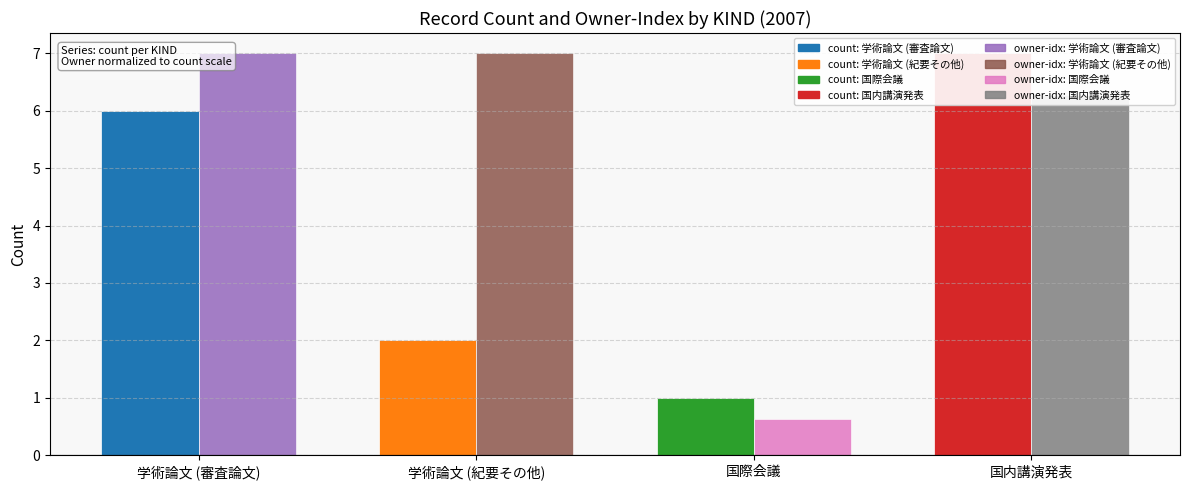

What is the label of the 4th bar from the right?

学術論文 (審査論文)